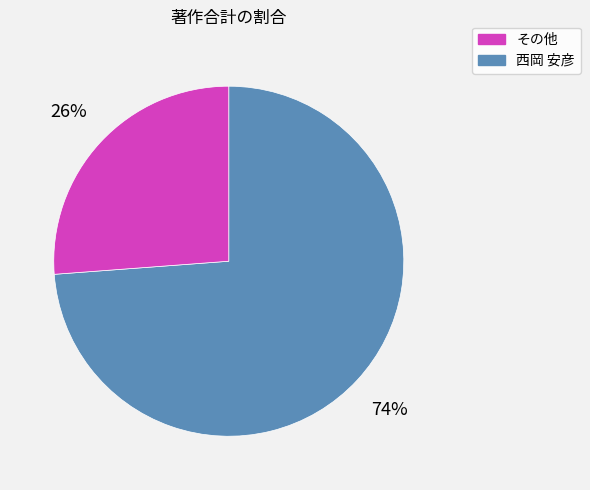

To the nearest percent, what is the average slice percentage?

50%